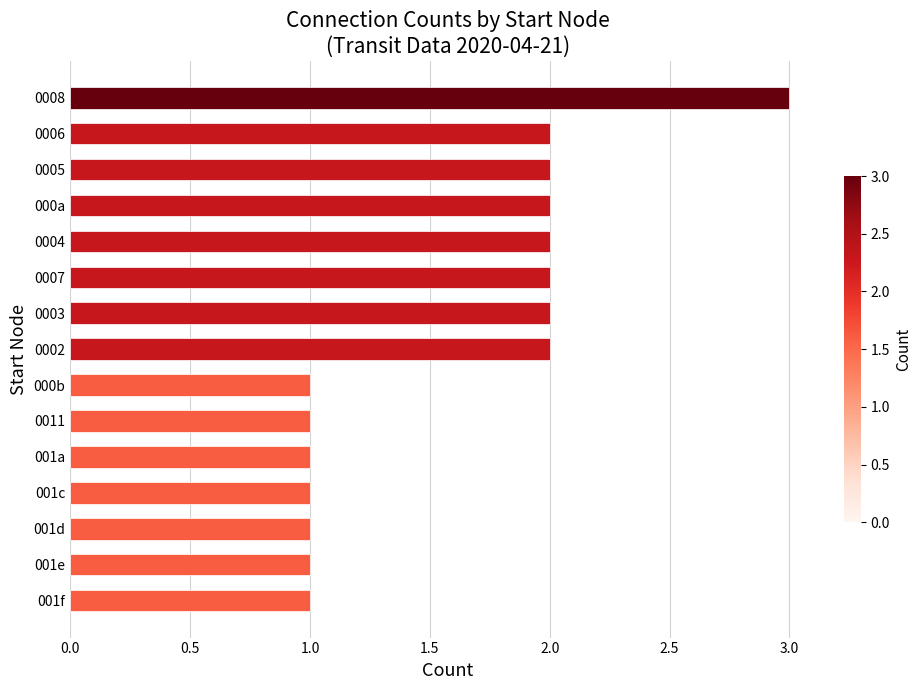

Approximately how many times larger is the value at 001d compared to 0005?

0.5